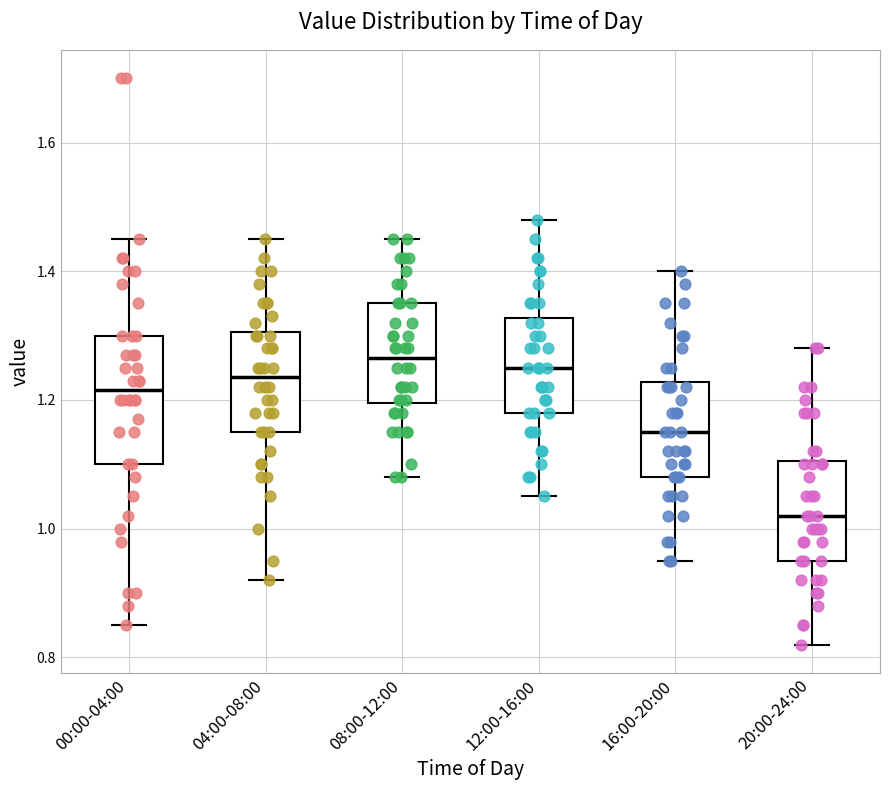

Reading left to right, transcribe this box plot: for each box, give where its median line is, the range the box spans, and where its two whiskers end, as read against the y-axis. The values are not printed on the chart, so give them approximately, as read against the axis.

00:00-04:00: median 1.22, box 1.10 to 1.30, whiskers 0.86 to 1.46
04:00-08:00: median 1.24, box 1.16 to 1.30, whiskers 0.92 to 1.46
08:00-12:00: median 1.26, box 1.20 to 1.36, whiskers 1.08 to 1.46
12:00-16:00: median 1.26, box 1.18 to 1.32, whiskers 1.06 to 1.48
16:00-20:00: median 1.16, box 1.08 to 1.22, whiskers 0.96 to 1.40
20:00-24:00: median 1.02, box 0.96 to 1.10, whiskers 0.82 to 1.28